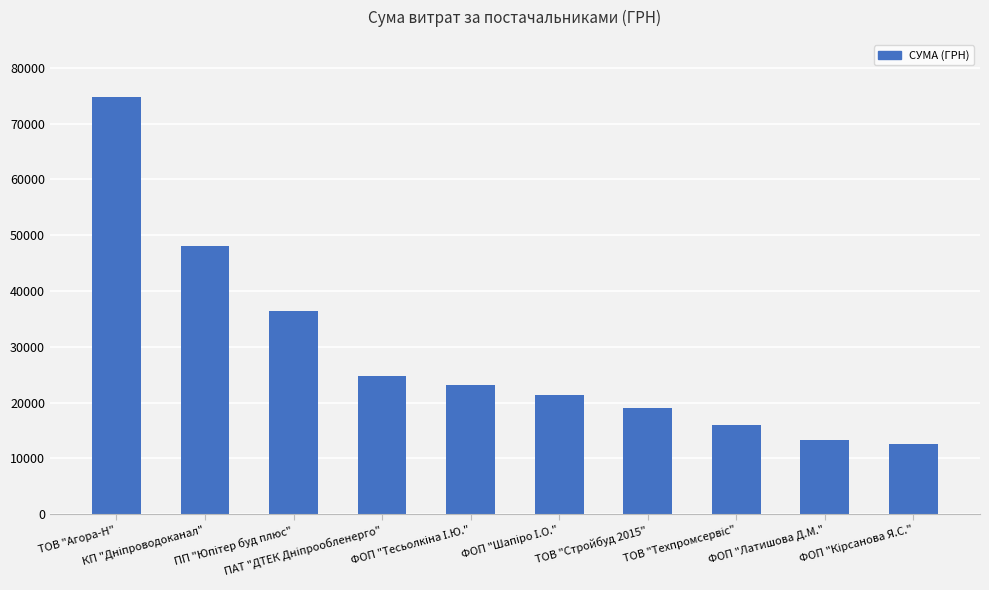

What is the greatest value displayed?

74813.2